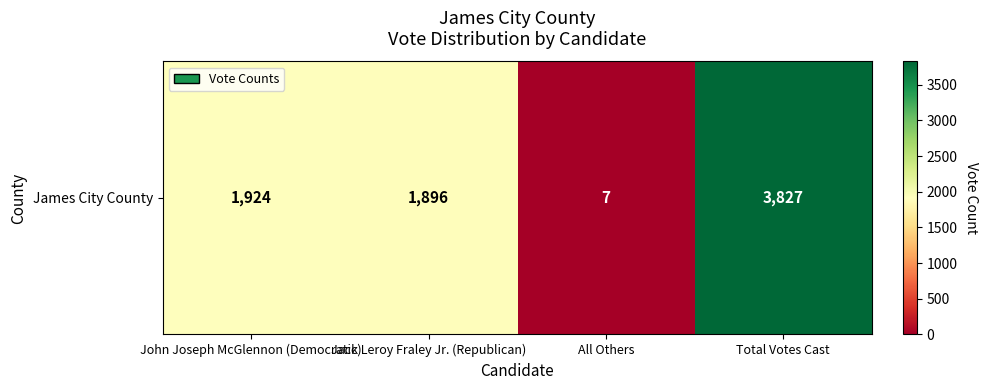

The value at Jack Leroy Fraley Jr. (Republican) is 1896. True or false?

True